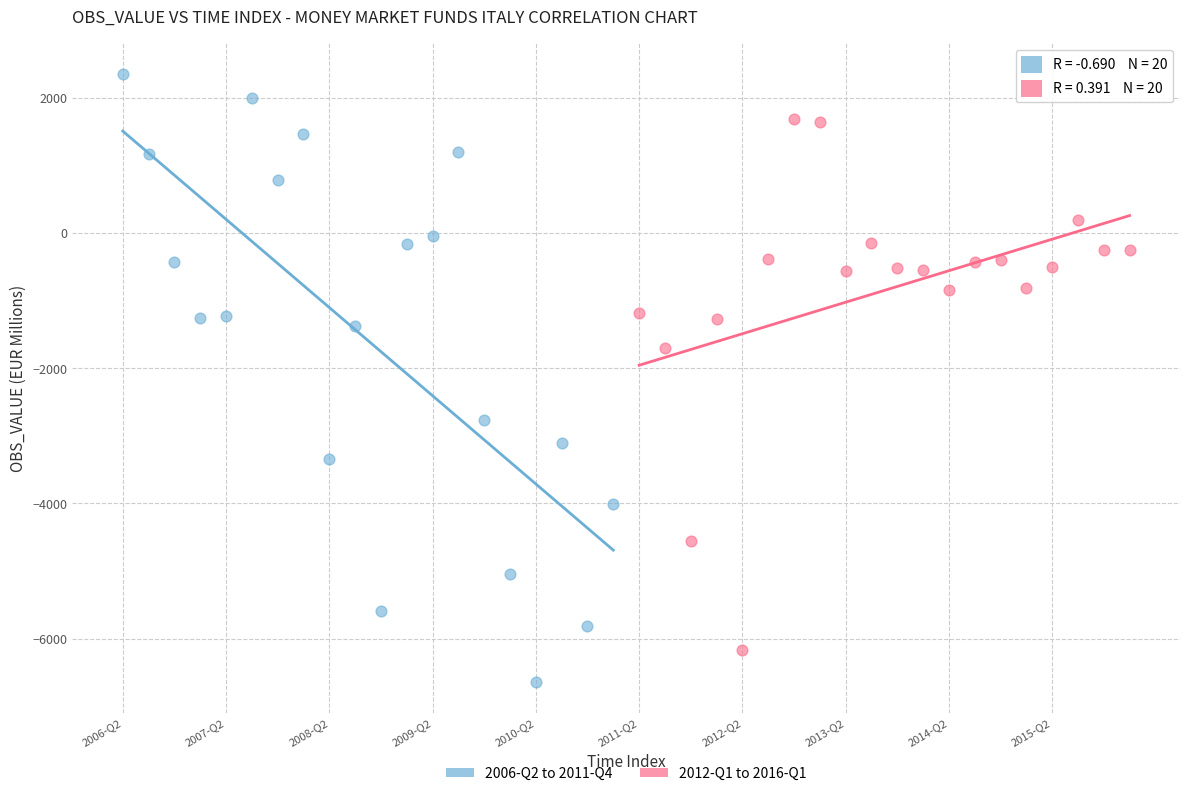

Which series reaches the minimum Y coordinate?

2006-Q2 to 2011-Q4